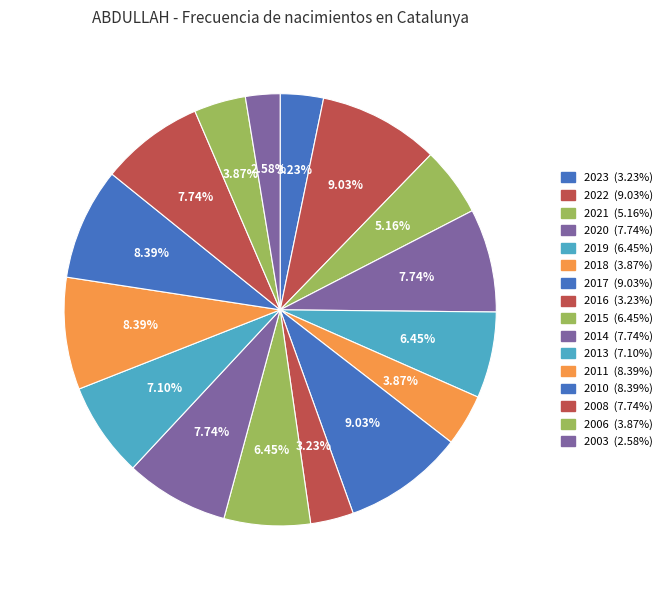

Approximately how many times larger is the value at 2021 compared to 2008?

0.7